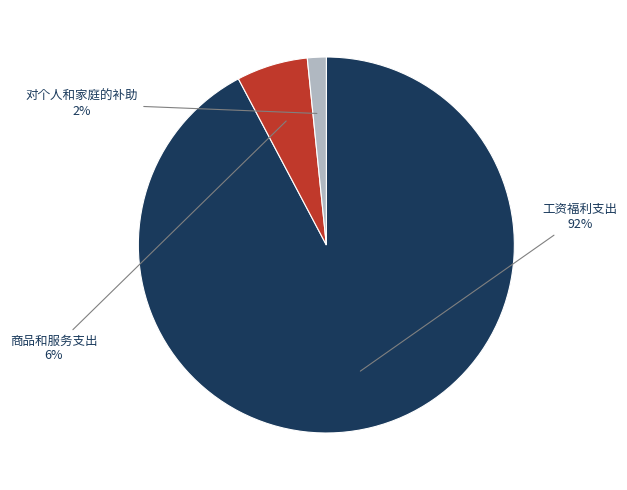

Does any single category account for the majority?

Yes